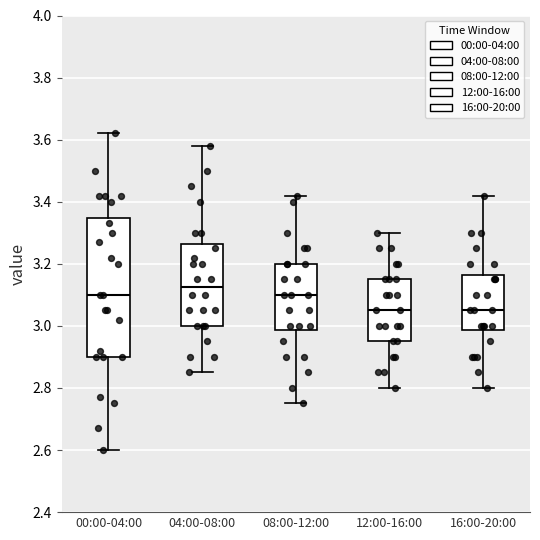

Reading left to right, transcribe this box plot: for each box, give where its median line is, the range the box spans, and where its two whiskers end, as read against the y-axis. The values are not printed on the chart, so give them approximately, as read against the axis.

00:00-04:00: median 3.10, box 2.90 to 3.34, whiskers 2.60 to 3.62
04:00-08:00: median 3.12, box 3.00 to 3.26, whiskers 2.86 to 3.58
08:00-12:00: median 3.10, box 2.98 to 3.20, whiskers 2.76 to 3.42
12:00-16:00: median 3.06, box 2.96 to 3.16, whiskers 2.80 to 3.30
16:00-20:00: median 3.06, box 2.98 to 3.16, whiskers 2.80 to 3.42